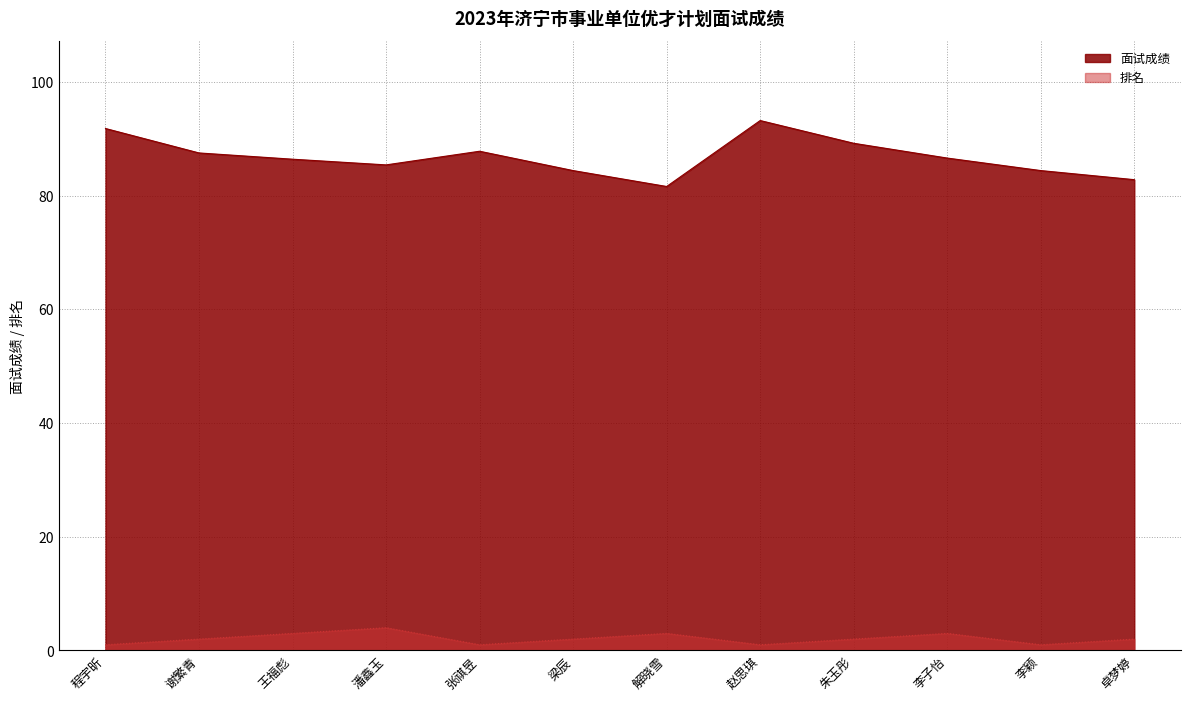

What is the average value of the 排名 series?

2.1